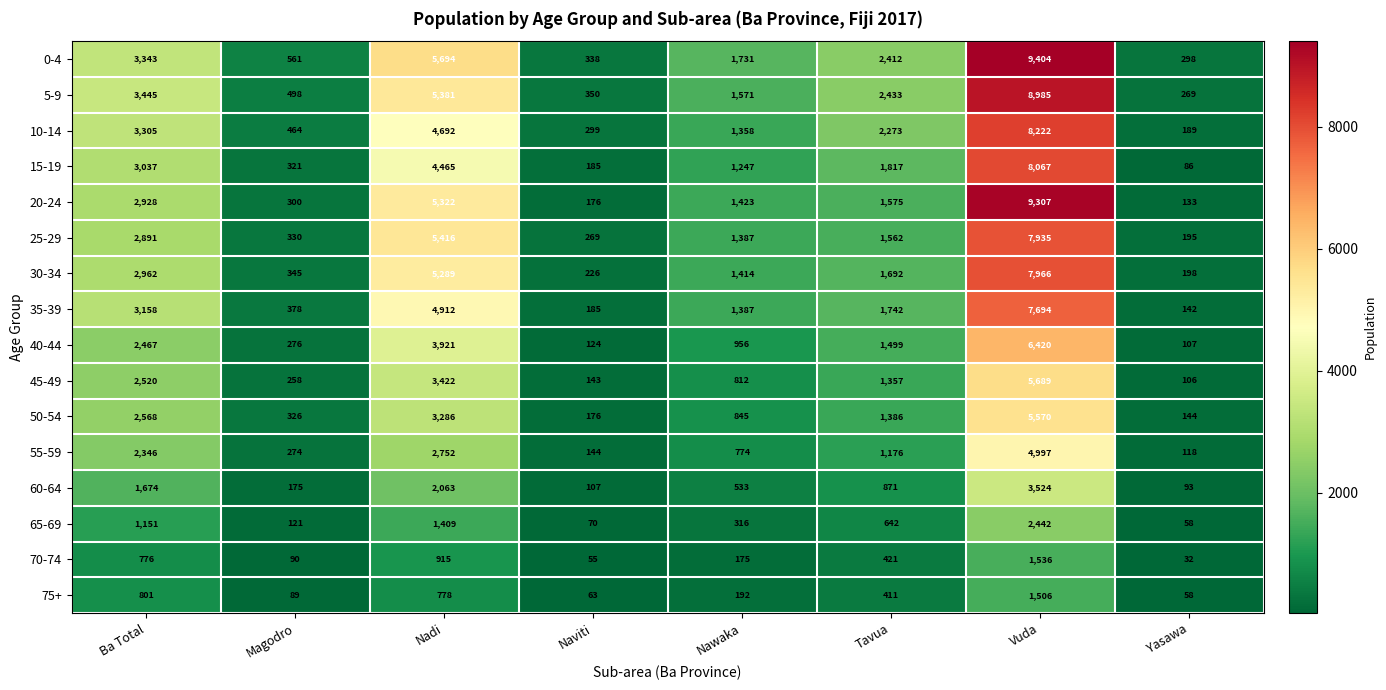

The value of 75+ at Nawaka is 192. True or false?

True